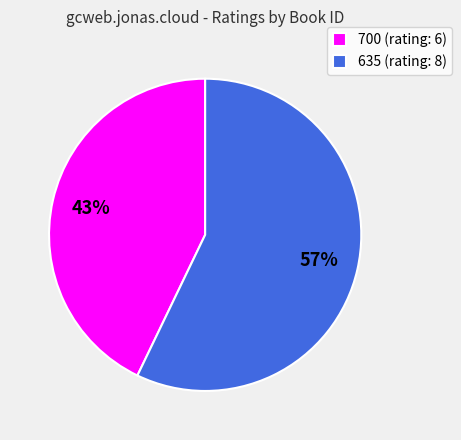

Count the number of slices in the pie.

2